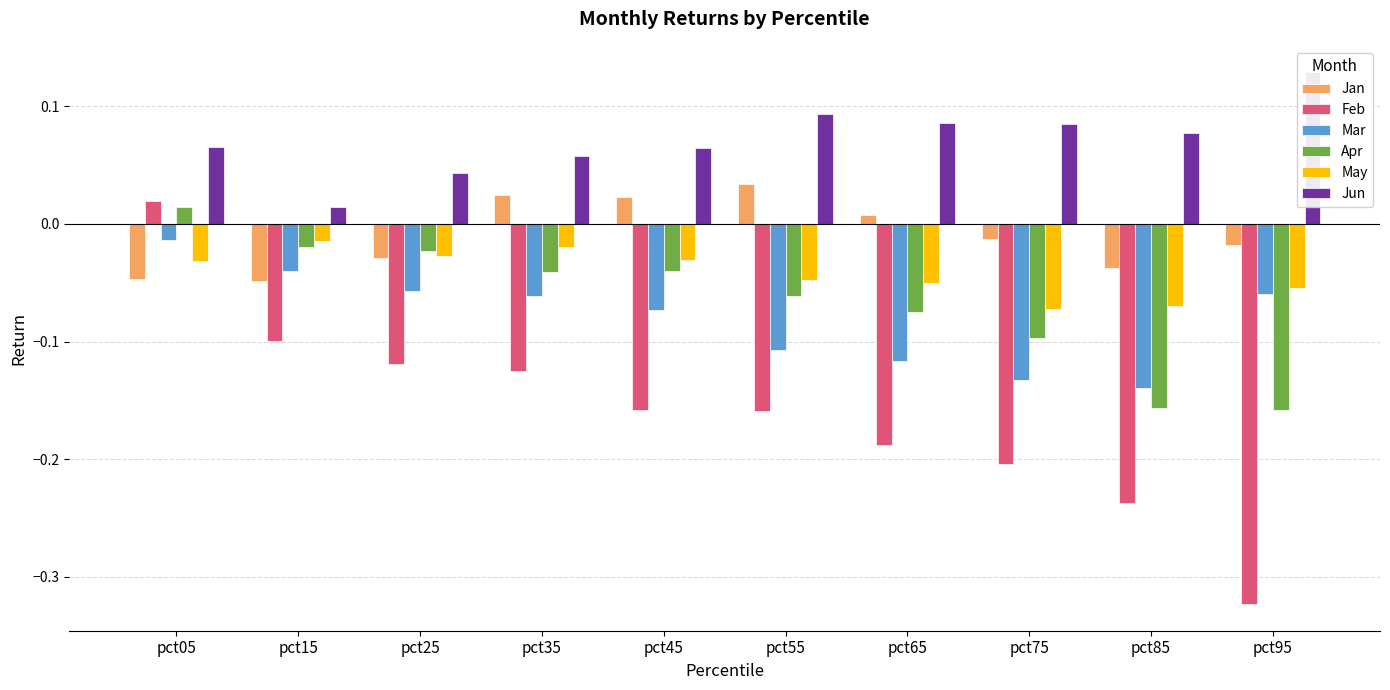

Is the value of Jan at pct25 greater than the value of Jun at pct65?

No